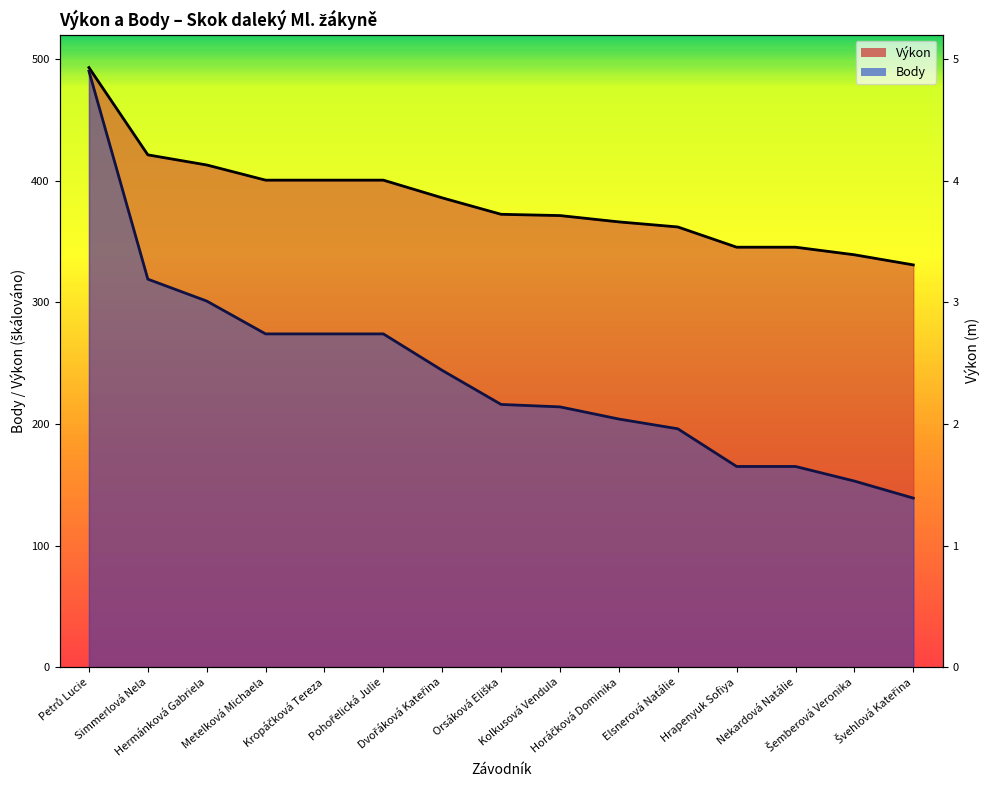

What is the sum of all Výkon values?

5746.0